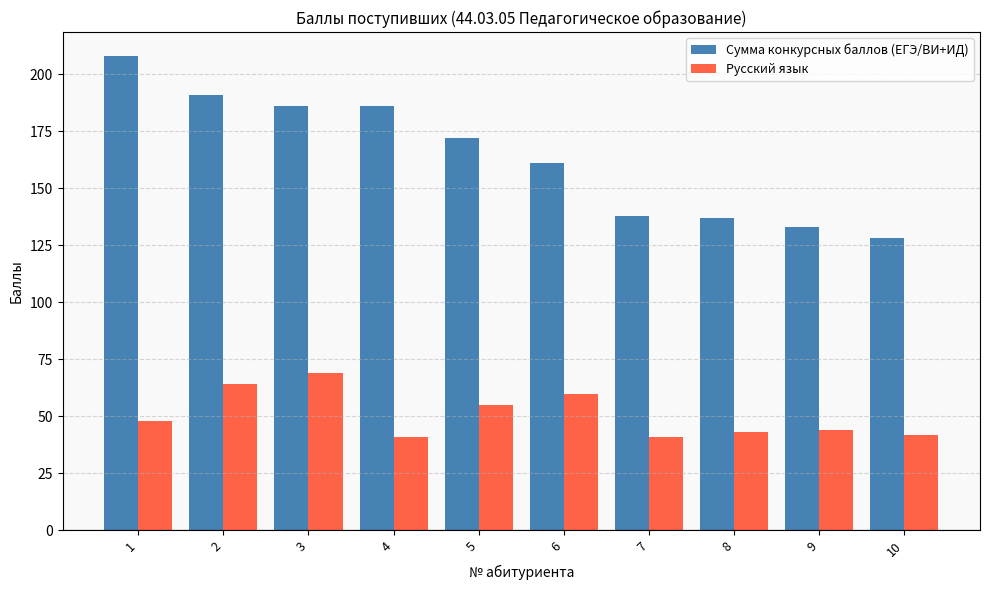

How many bars are there in total?

20